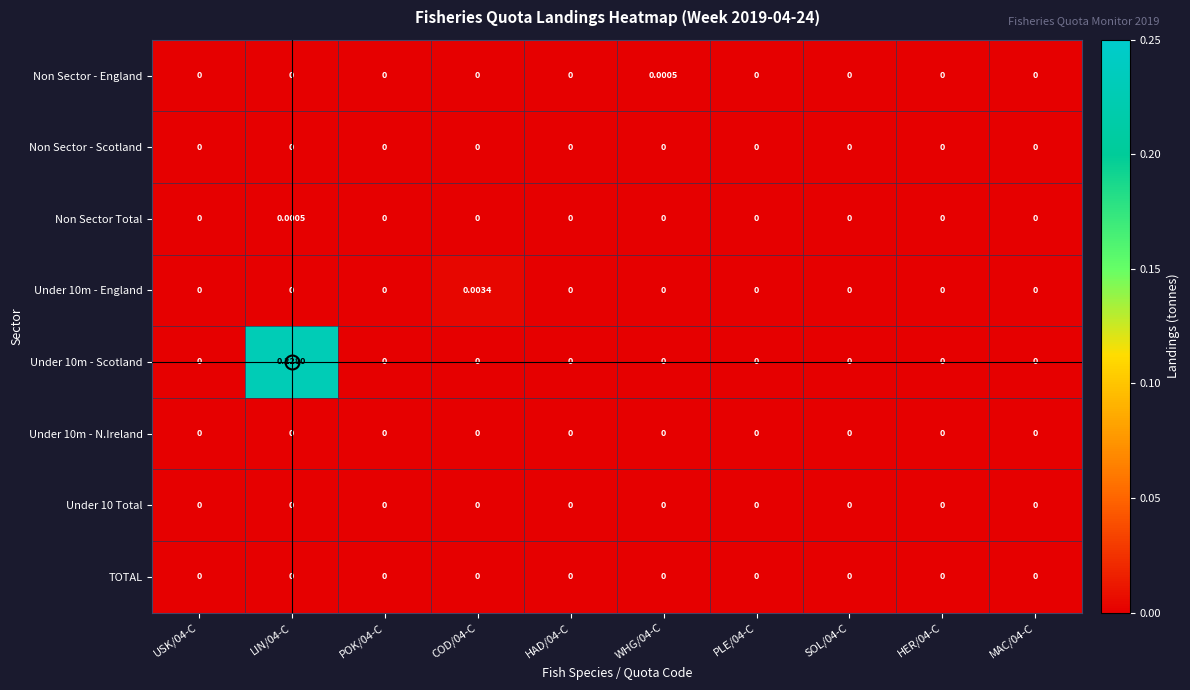

What is the total value across all series at LIN/04-C?

0.2